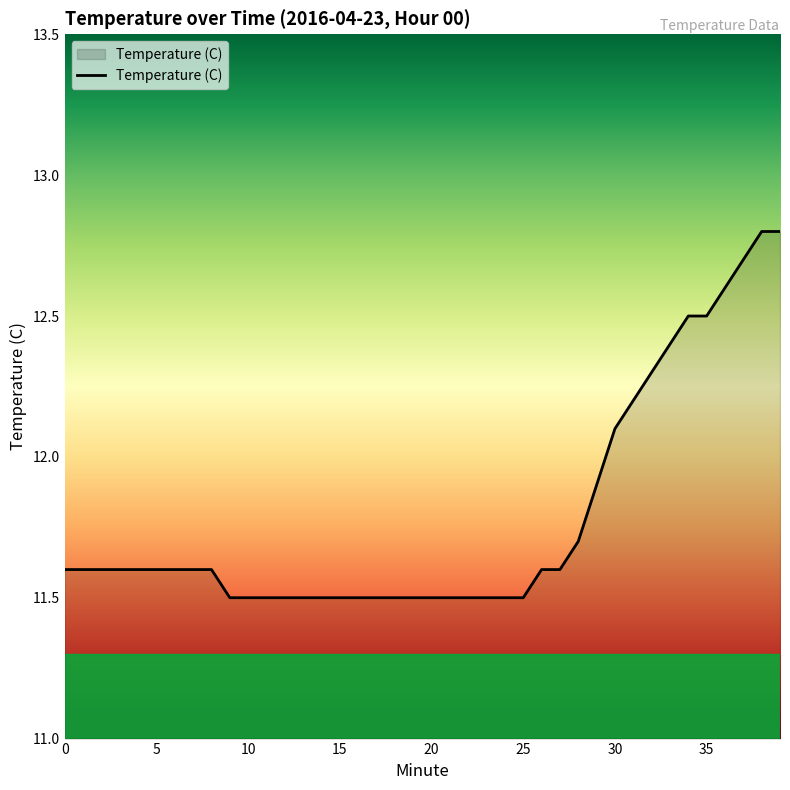

What is the minimum value shown in the chart?

11.5